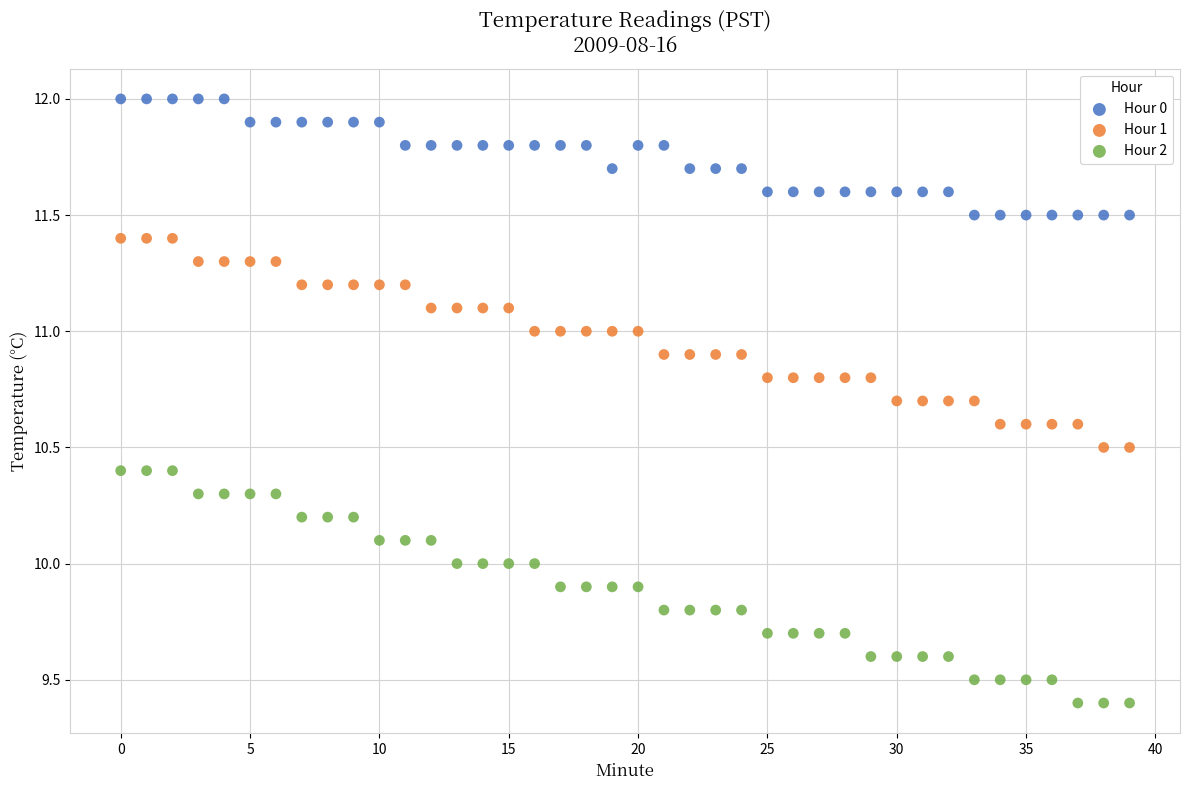

Across all data points, what is the range of Y values (max minus min)?

2.6